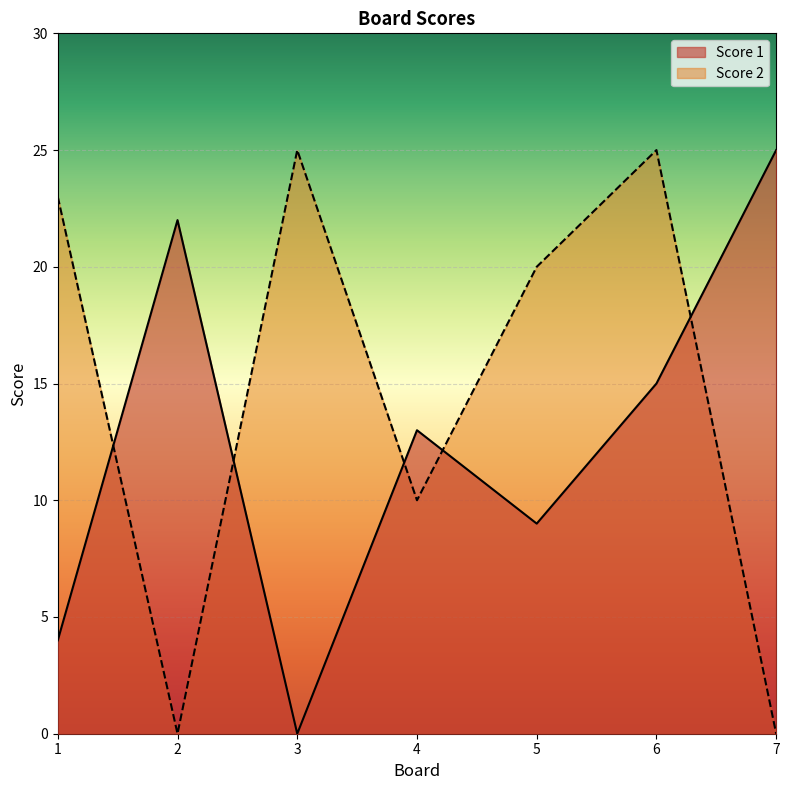

What are all the series names shown in the legend?

Score 1, Score 2